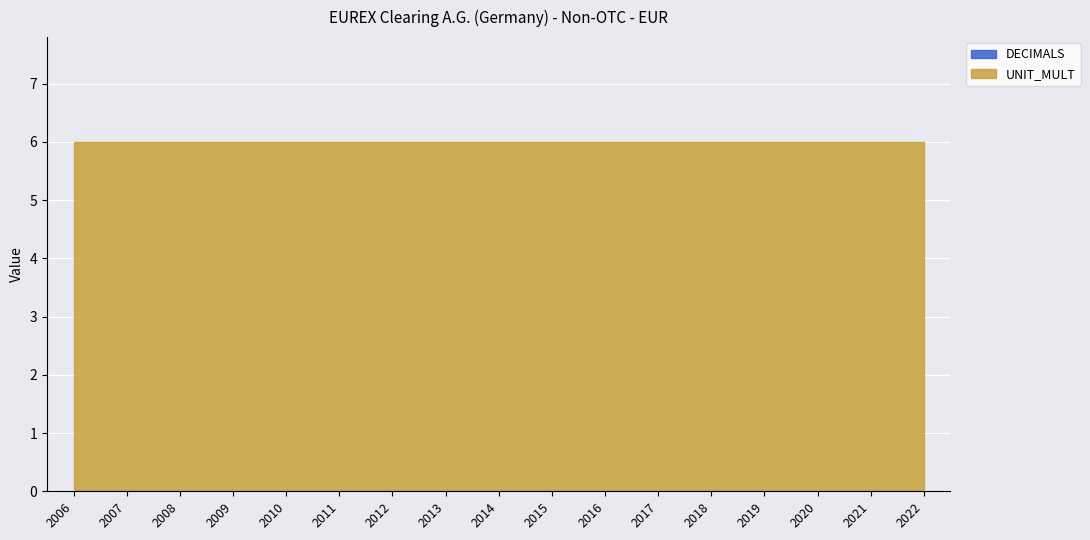

List the series in order of their peak value, highest first.

UNIT_MULT, DECIMALS